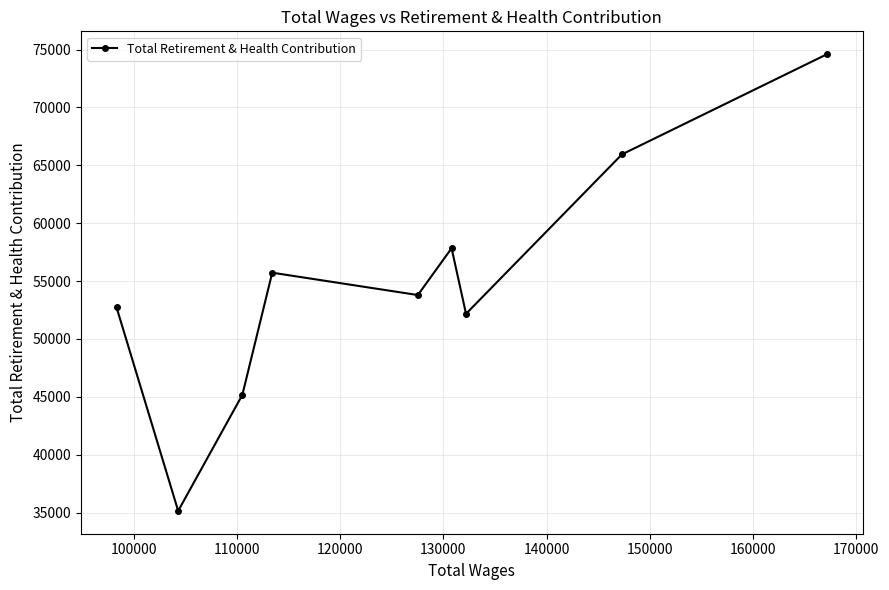

What is the smallest value displayed?

35142